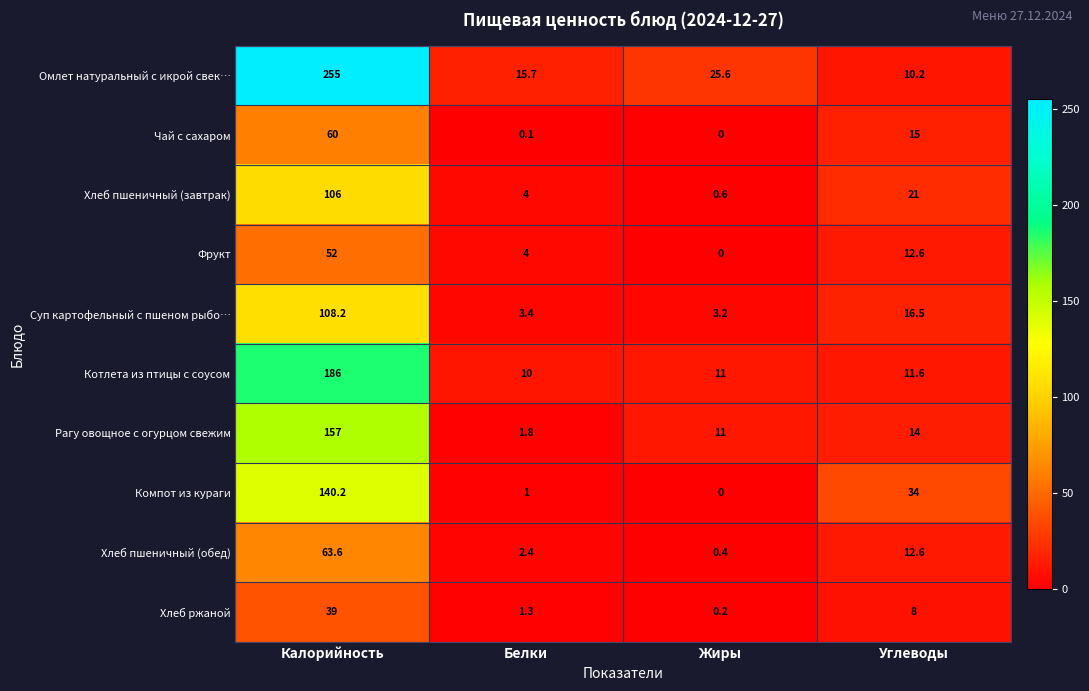

Which series has the widest spread of values?

Омлет натуральный с икрой свек…